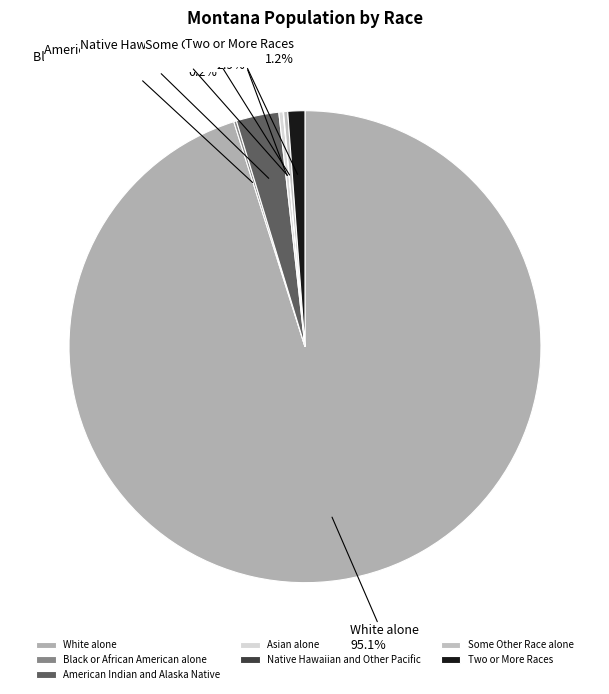

Do White alone and American Indian and Alaska Native together represent more than half of the pie?

Yes